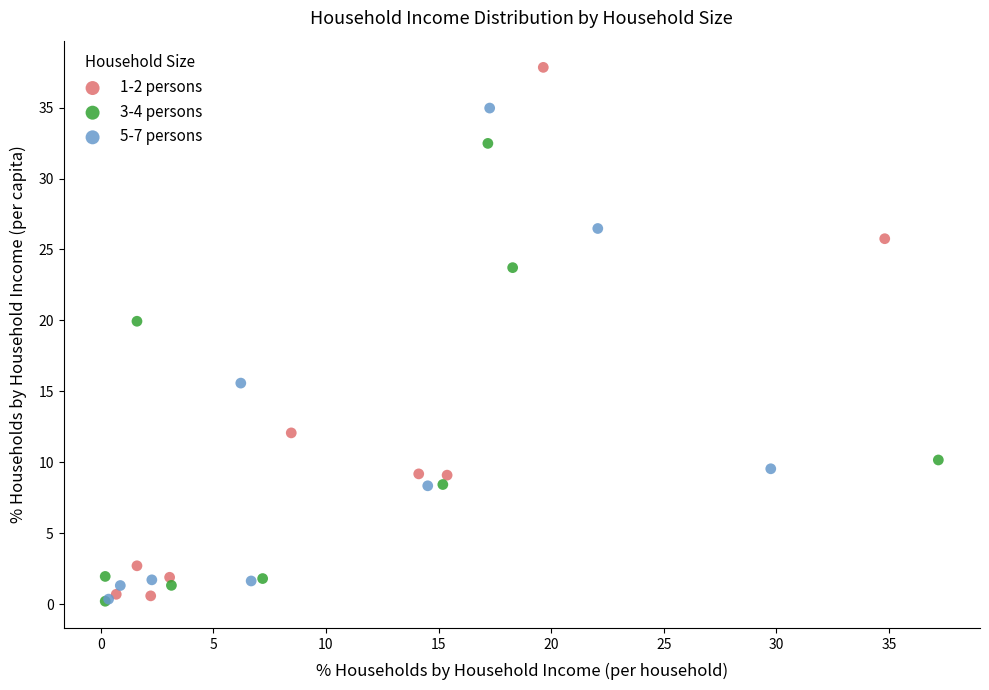

What are all the series names shown in the legend?

1-2 persons, 3-4 persons, 5-7 persons